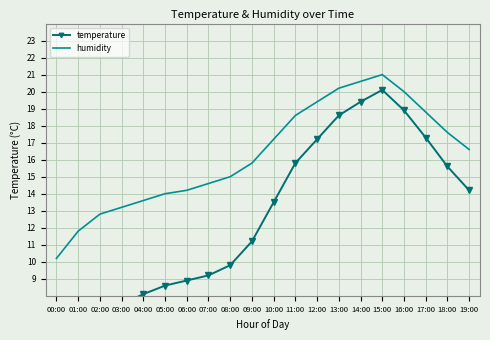

What is the total value across all series at 09:00?

27.0